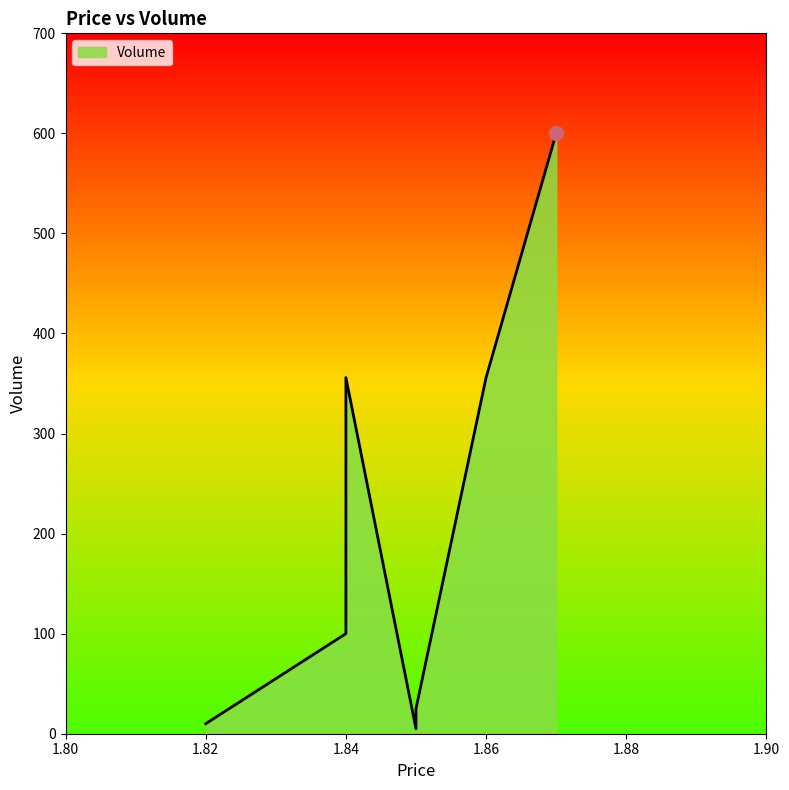

Does the chart have visible grid lines?

No